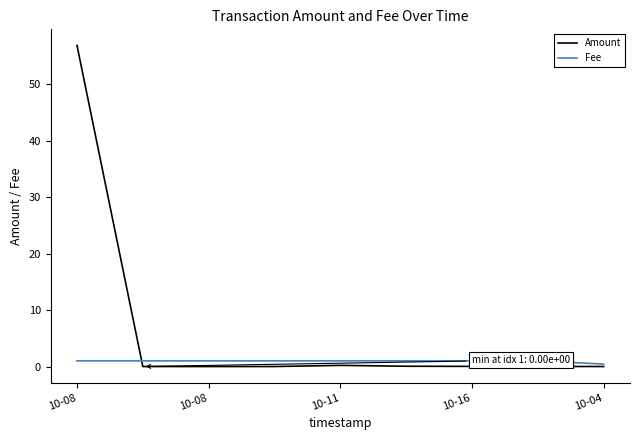

How many Fee values are between 1 and 2?

8